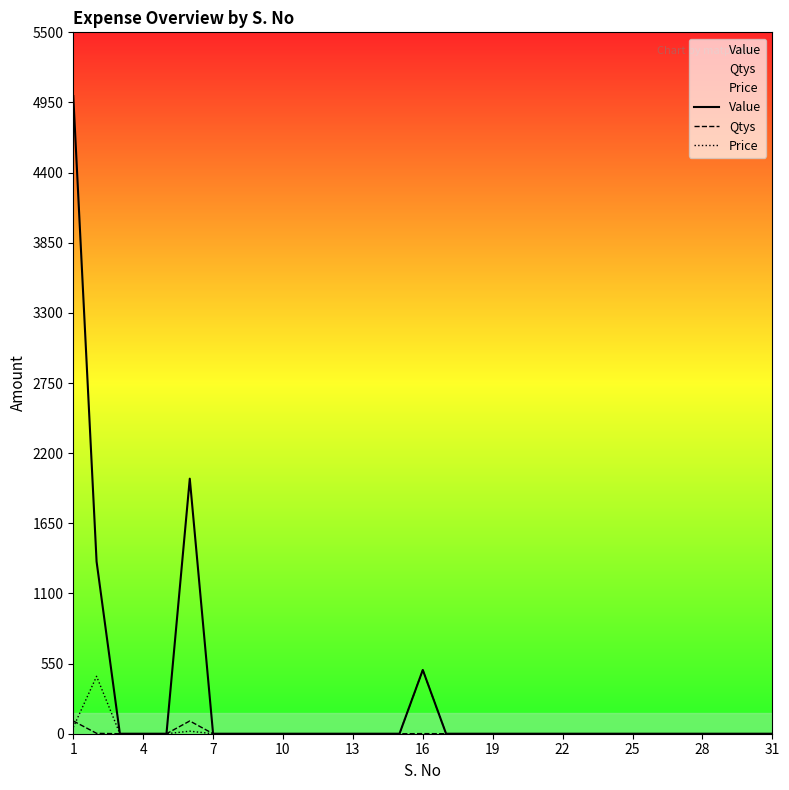

What is the difference between the maximum and minimum values in the Qtys series?

100